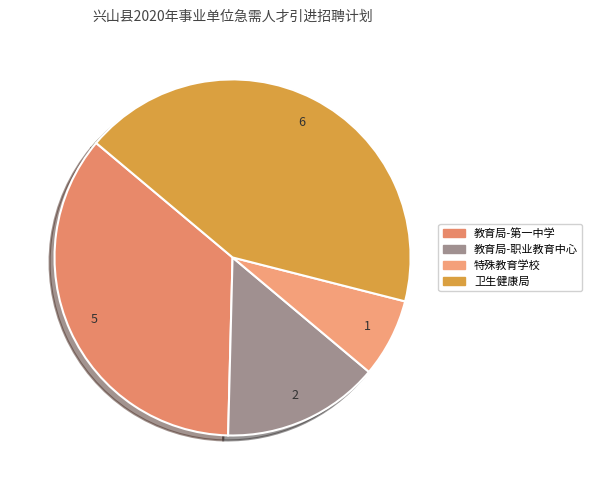

How many segments does this pie chart have?

4